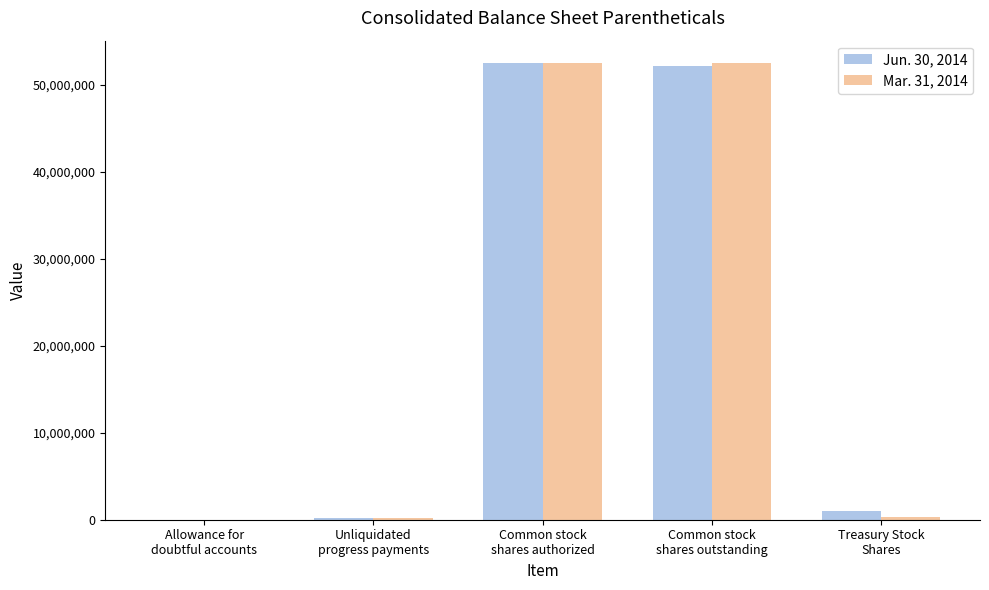

Reading left to right, list all the values displayed in this chart.

Jun. 30, 2014: Allowance for
doubtful accounts=6528	Unliquidated
progress payments=189976	Common stock
shares authorized=52460920	Common stock
shares outstanding=52159020	Treasury Stock
Shares=1037112
Mar. 31, 2014: Allowance for
doubtful accounts=6535	Unliquidated
progress payments=165019	Common stock
shares authorized=52459020	Common stock
shares outstanding=52459020	Treasury Stock
Shares=300000